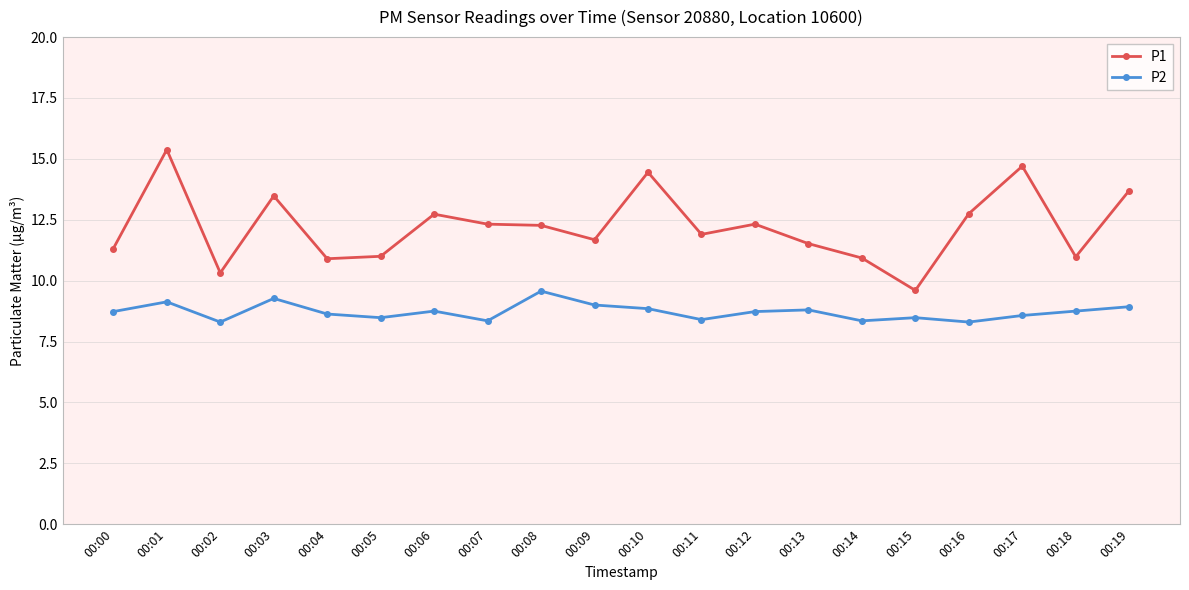

True or false: P2 and P1 intersect in this chart.

False